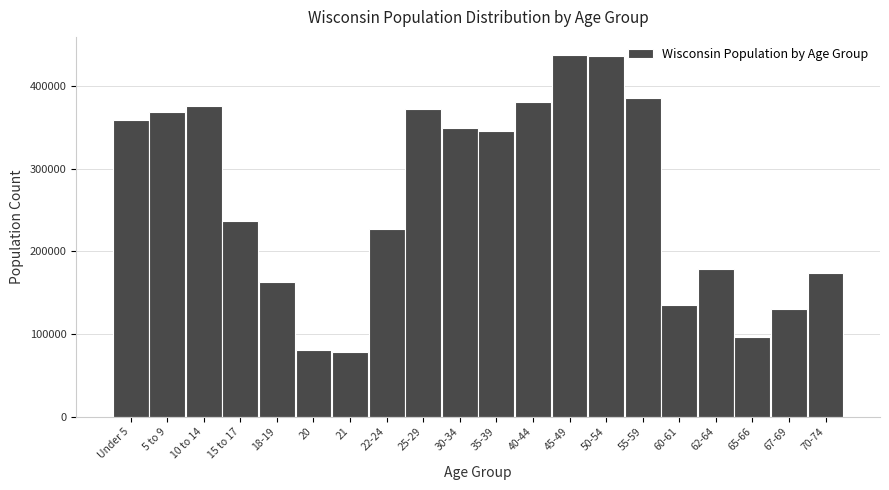

Approximately how many times larger is the value at 40-44 compared to 55-59?

1.0